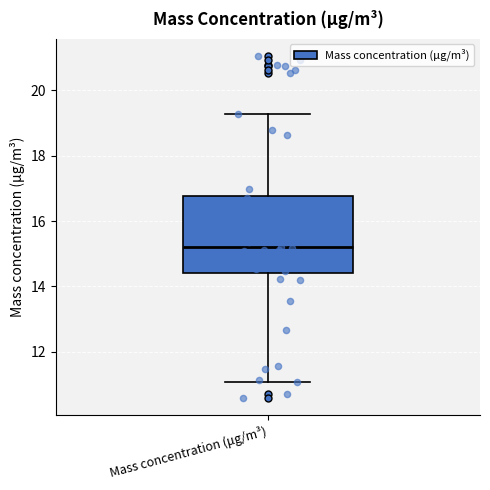

Where does the median line of the box for Mass concentration (μg/m³) sit on the y-axis? The values are not printed on the chart, so give them approximately, as read against the axis.

15.2